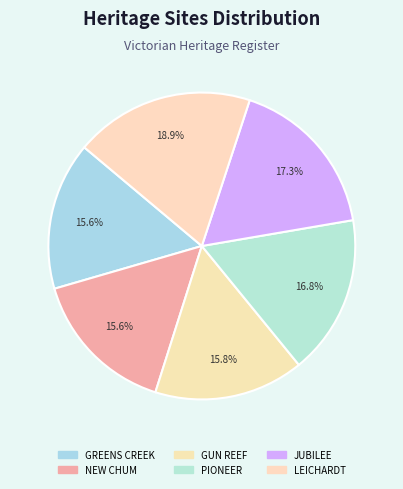

Count the number of slices in the pie.

6